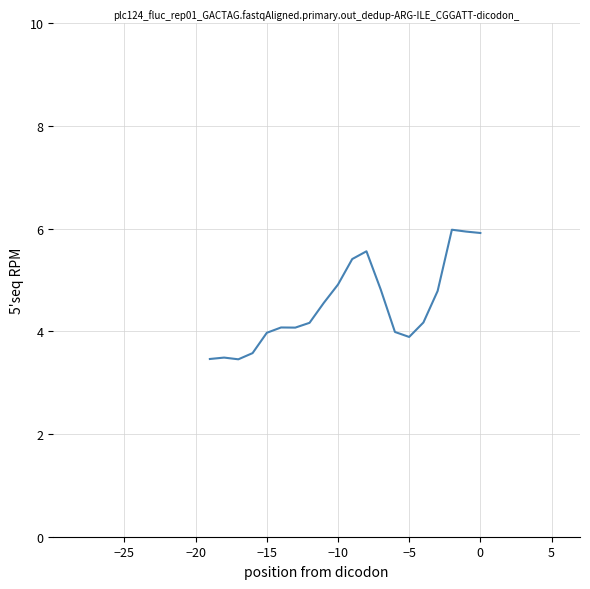

Is this an area chart (filled region under the line)?

No